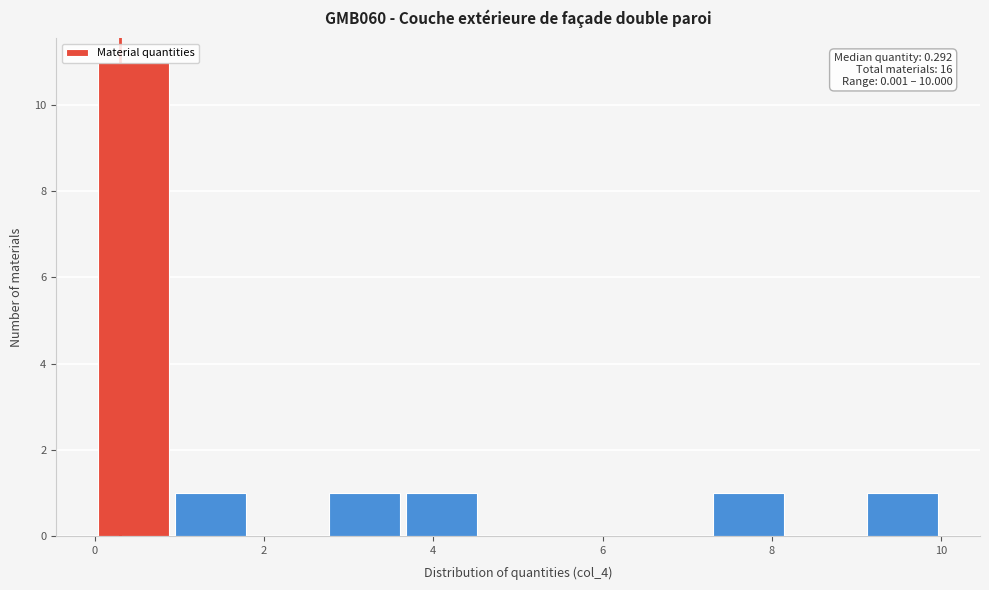

Over which range of the x-axis is the bar tallest?

0.0 to 1.0